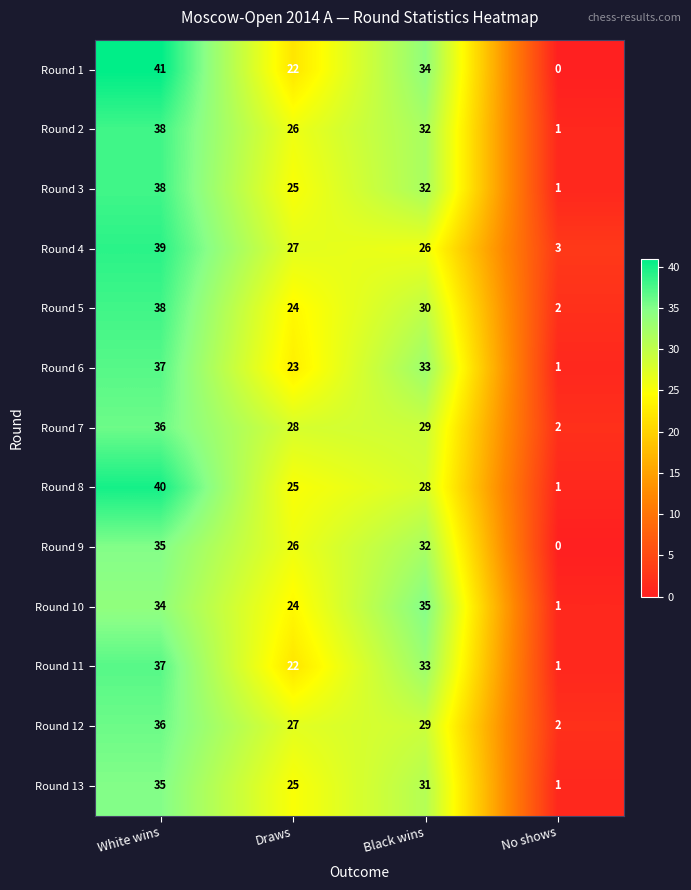

Is the value of Round 5 at White wins greater than the value of Round 2 at Black wins?

Yes